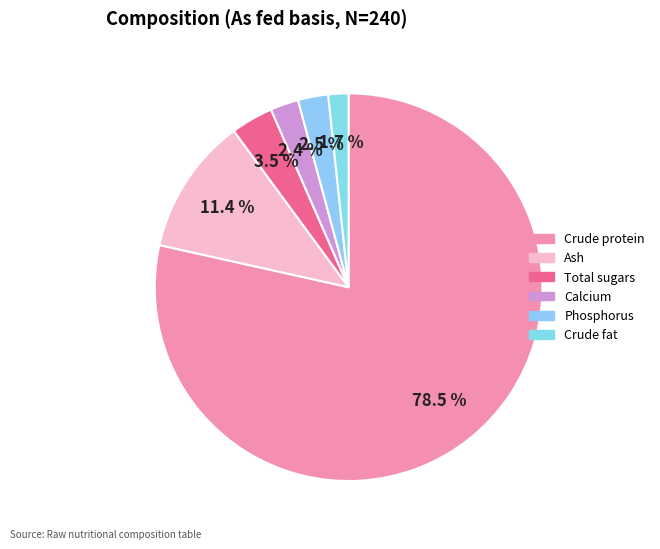

To the nearest percent, what is the average slice percentage?

17%